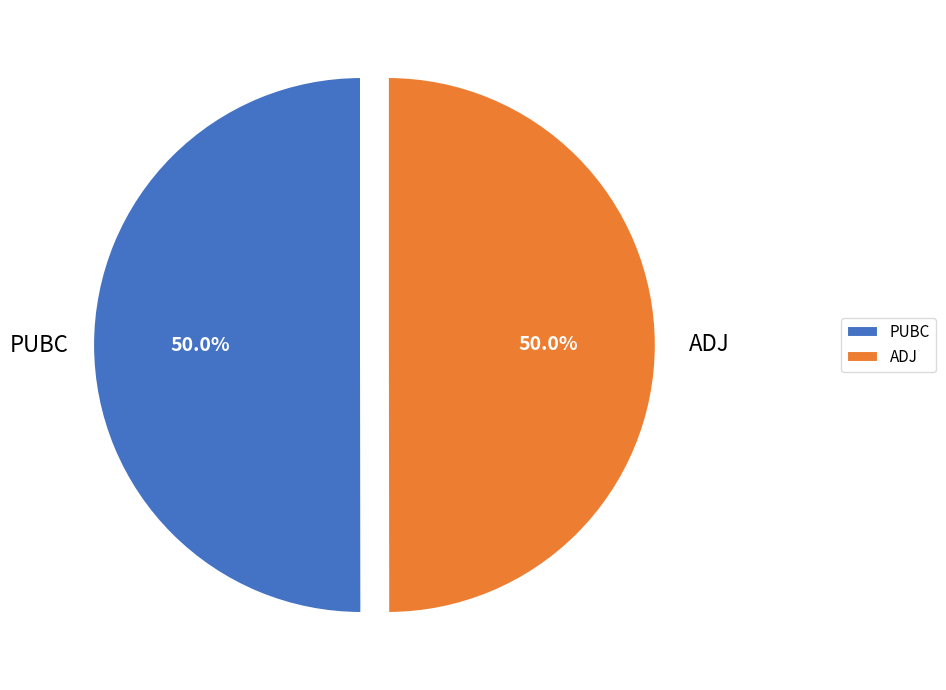

True or false: PUBC accounts for 59% of the total.

False